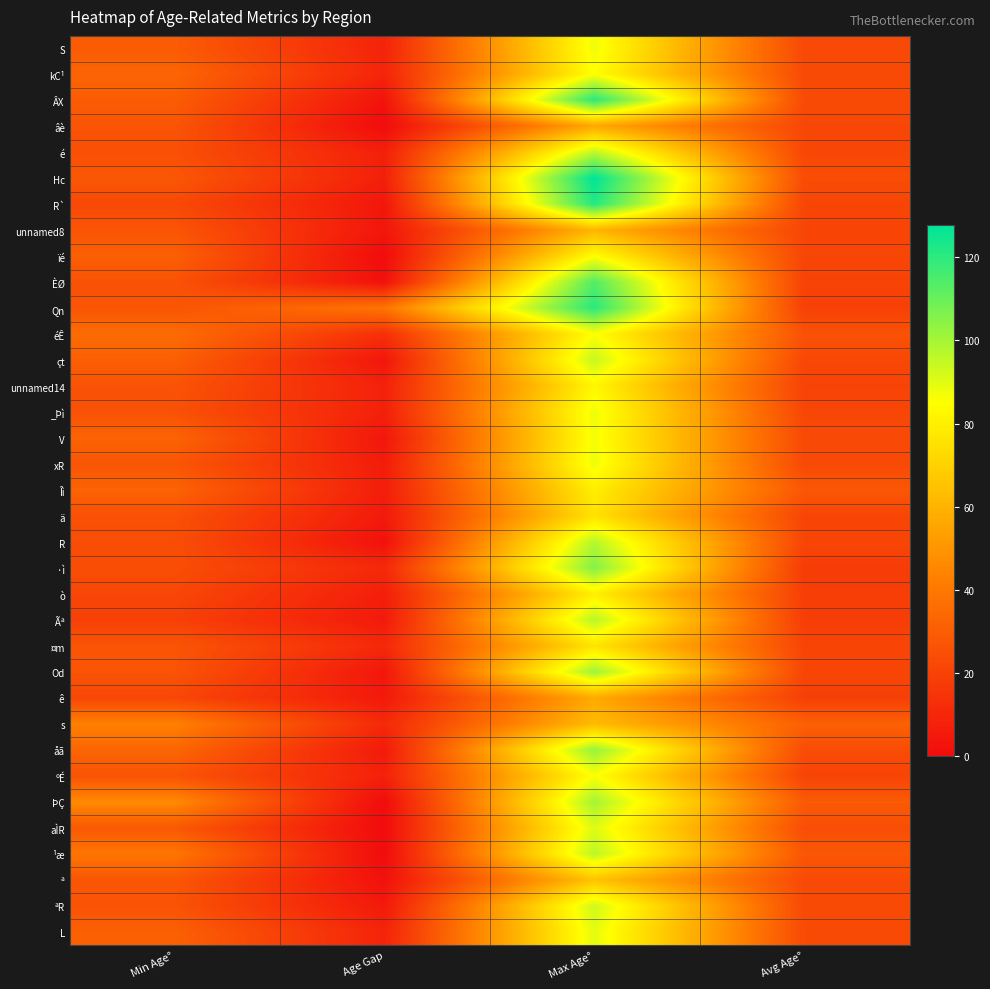

At which category is the sum across all series the highest?

Max Age°